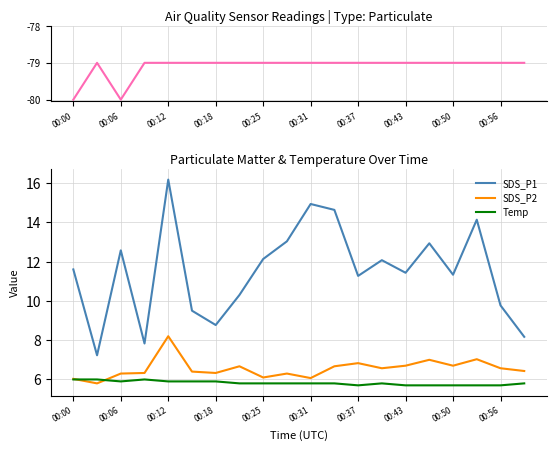

How many interior local valleys does the Signal series have?

1